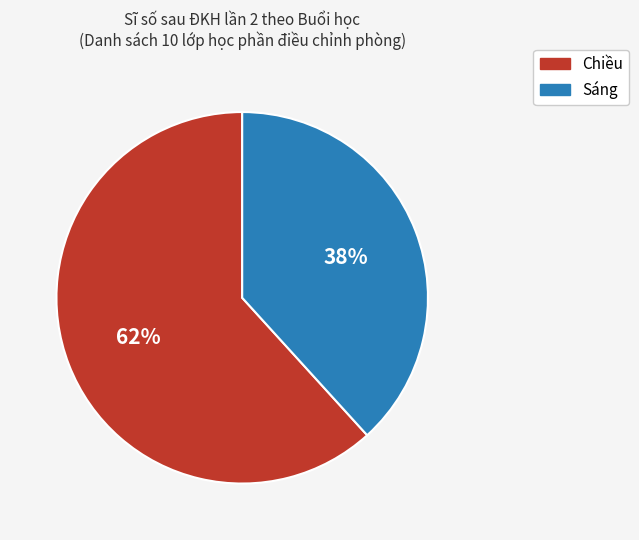

To the nearest percent, what is the average slice percentage?

50%